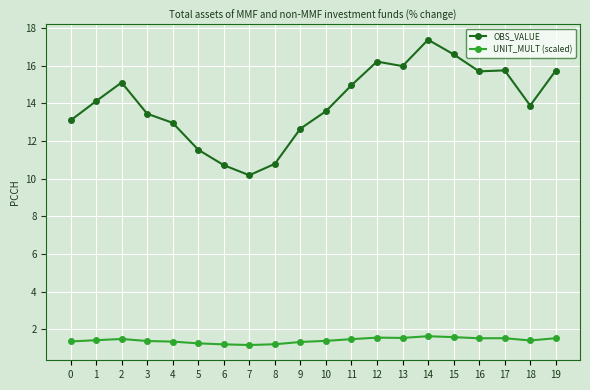

At which category does OBS_VALUE reach its first local valley?

7